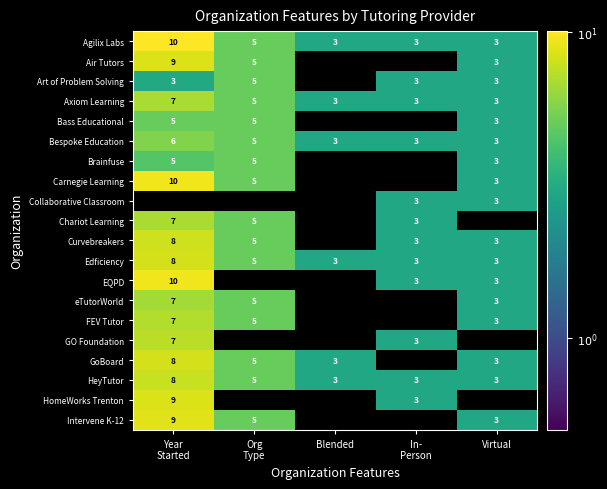

What is the difference between the maximum and minimum values in the Agilix Labs series?

7